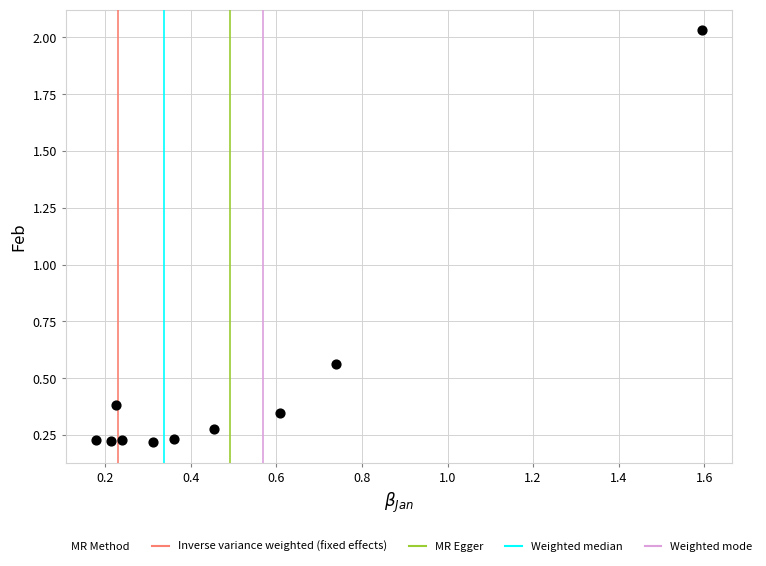

What is the range of X values (max minus min)?

1.4